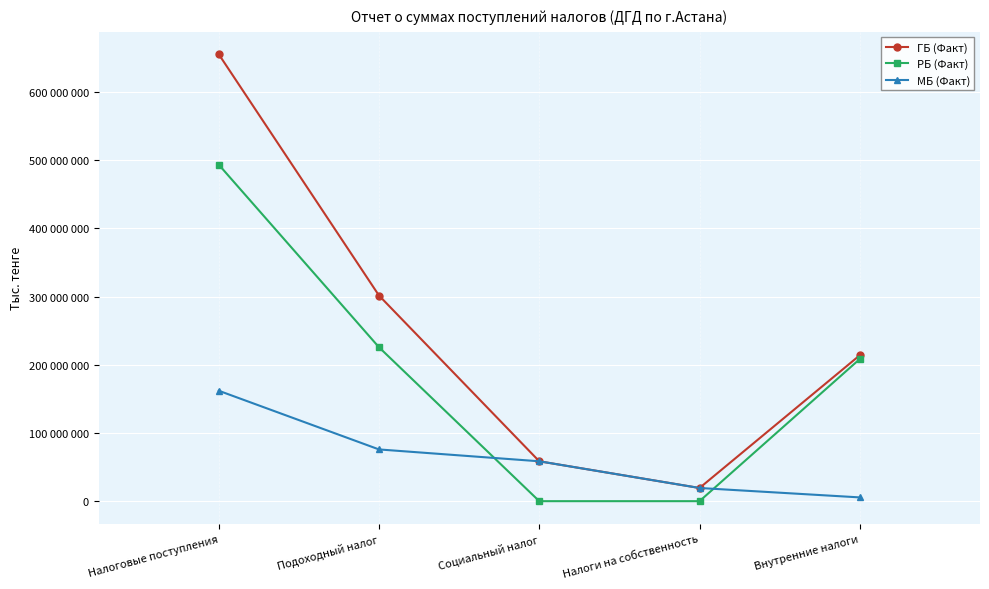

What are all the series names shown in the legend?

ГБ (Факт), РБ (Факт), МБ (Факт)